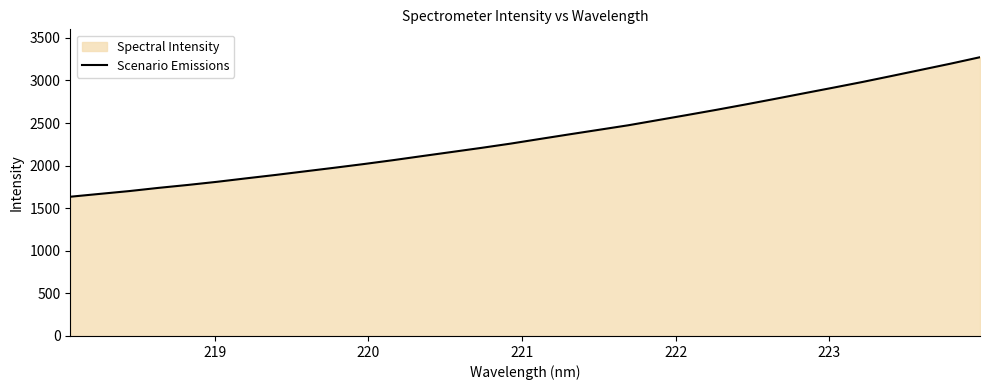

How many values are below 2313?

16